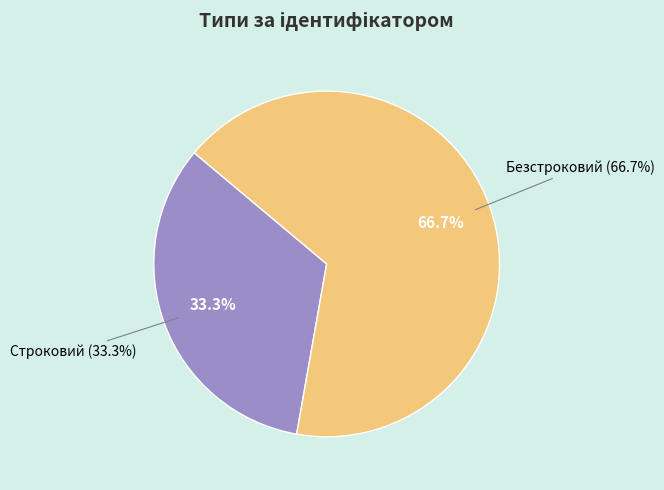

To the nearest percent, what is the average slice percentage?

50%